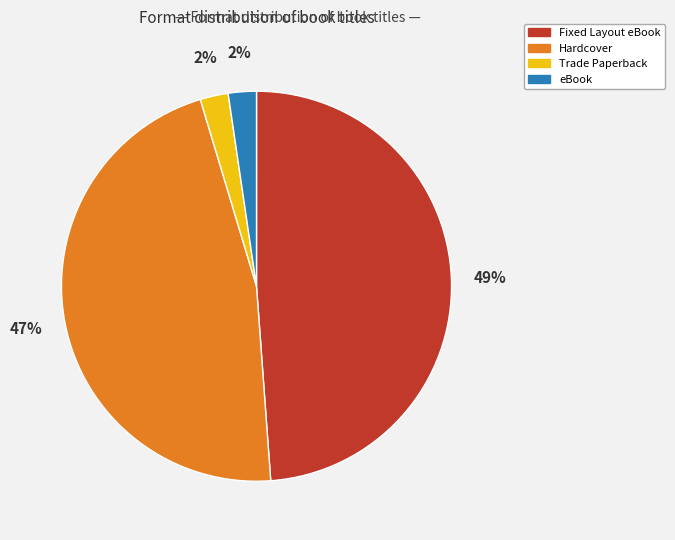

Do Trade Paperback and eBook together represent more than half of the pie?

No